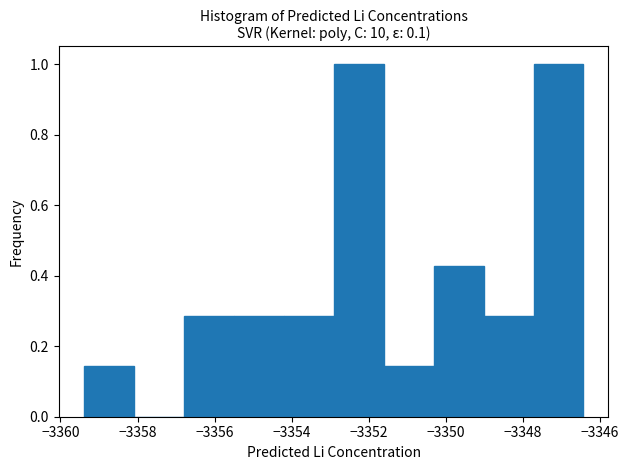

How tall is the bar that spans -3354.2 to -3353.0 on the x-axis? Neither the bar edges nor the heights are printed on the chart, so give them approximately, as read against the axes.

0.28